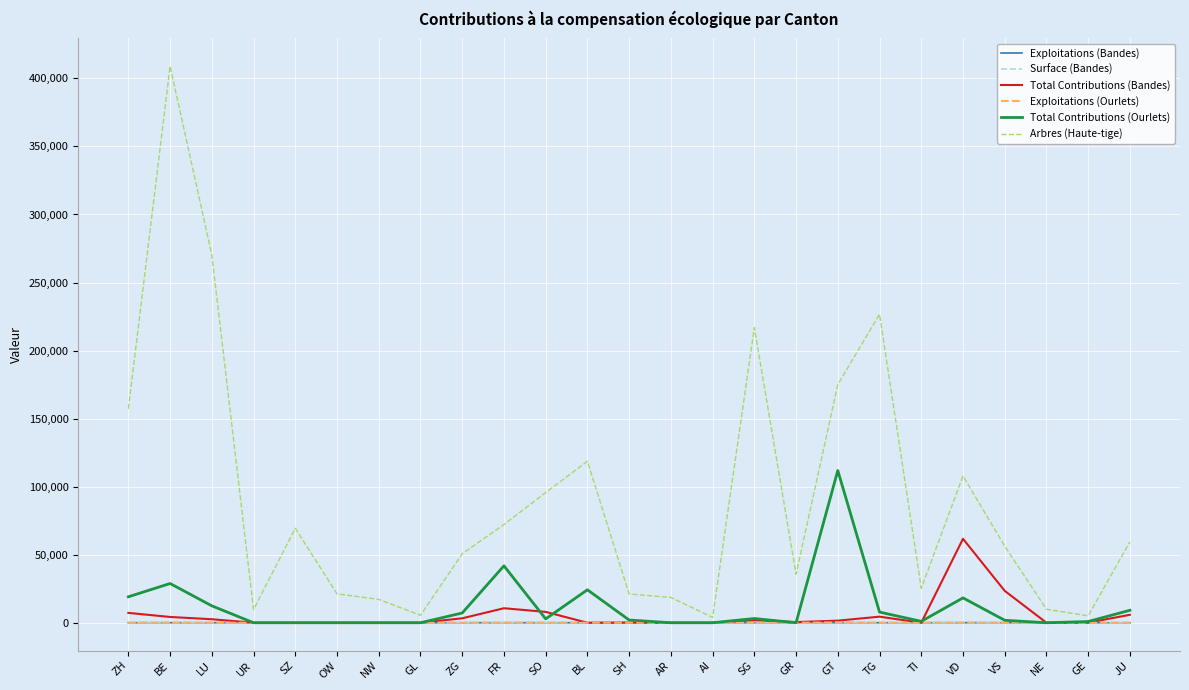

What is the highest value of the Total Contributions (Ourlets) series?

111849.0